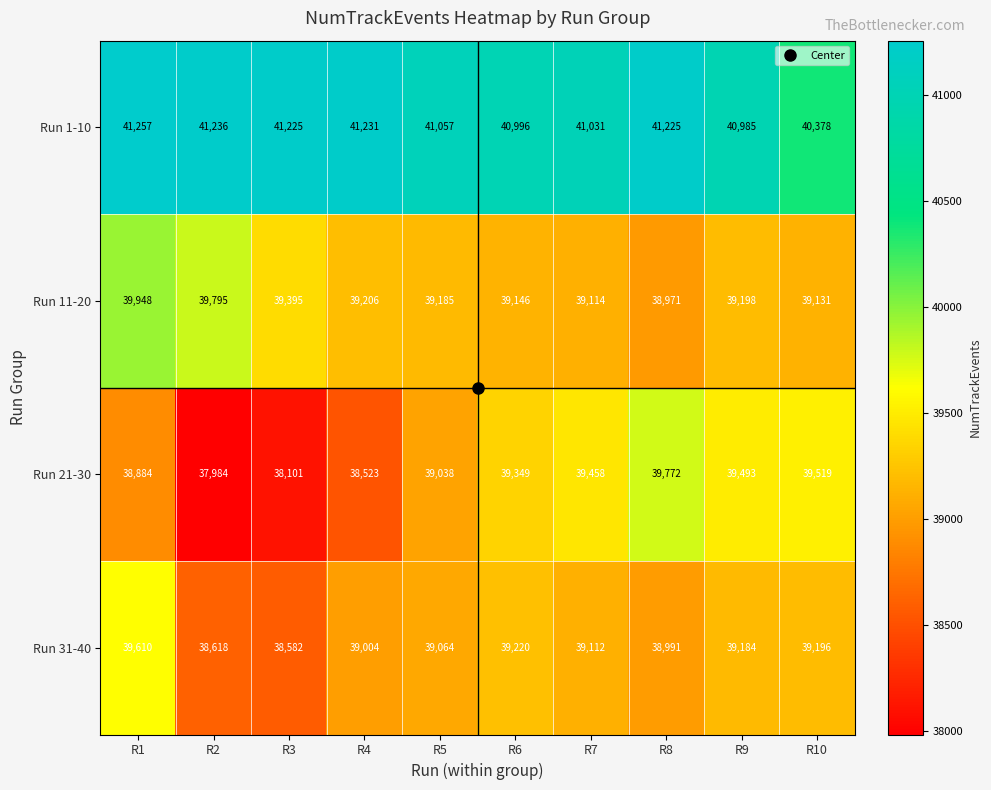

At which label is Run 1-10 closest to 40817?

R9